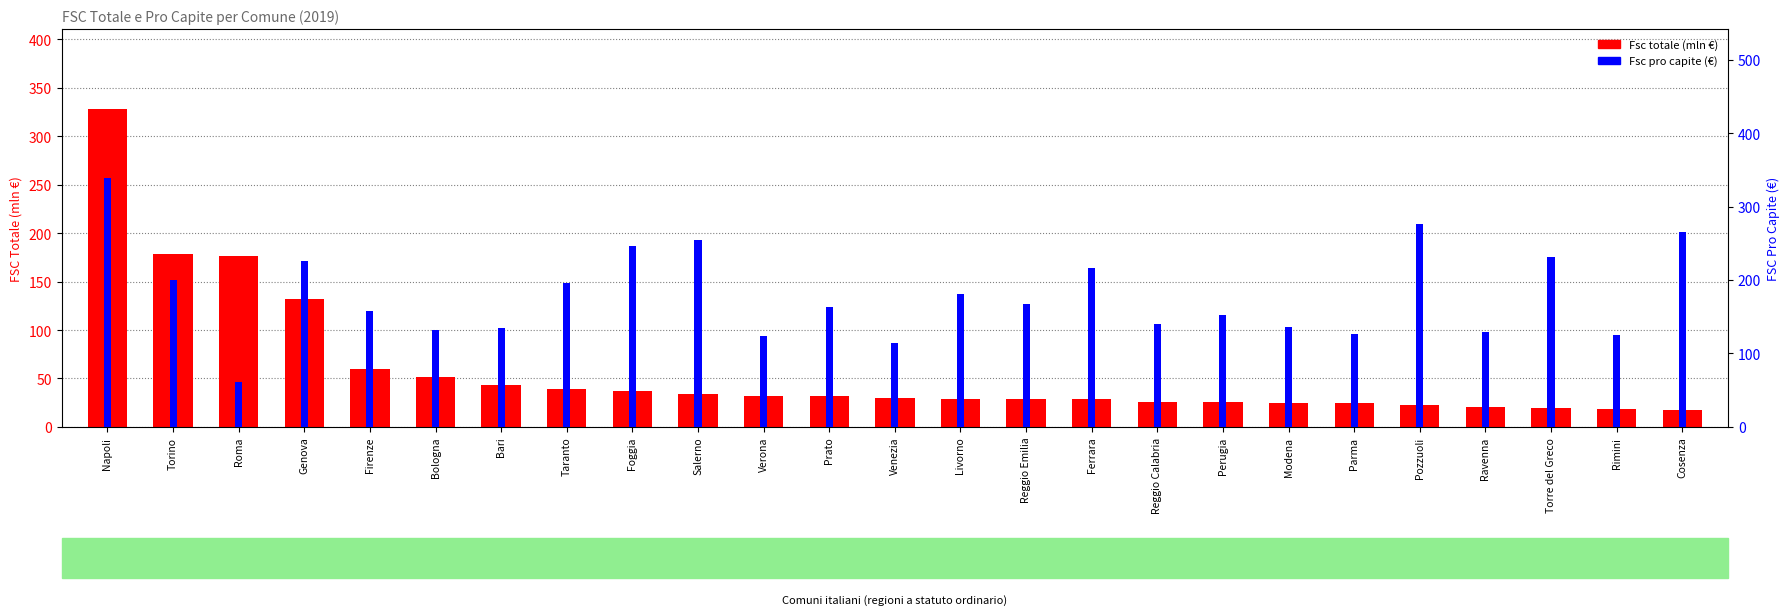

Reading right to left, what are all the values shown in this chart?

Fsc totale (mln €): 18.0	18.6	19.8	20.6	22.5	24.7	25.0	25.4	25.7	28.5	28.6	28.7	29.8	31.5	31.9	34.2	37.4	39.0	43.7	51.2	60.2	131.9	176.6	177.9	328.3
Fsc pro capite (€): 265.9	124.6	231.3	129.8	275.5	127.1	135.5	152.1	140.6	216.2	166.7	180.4	113.8	163.9	124.0	253.9	246.5	195.5	134.9	131.8	157.5	226.1	61.5	200.7	338.4